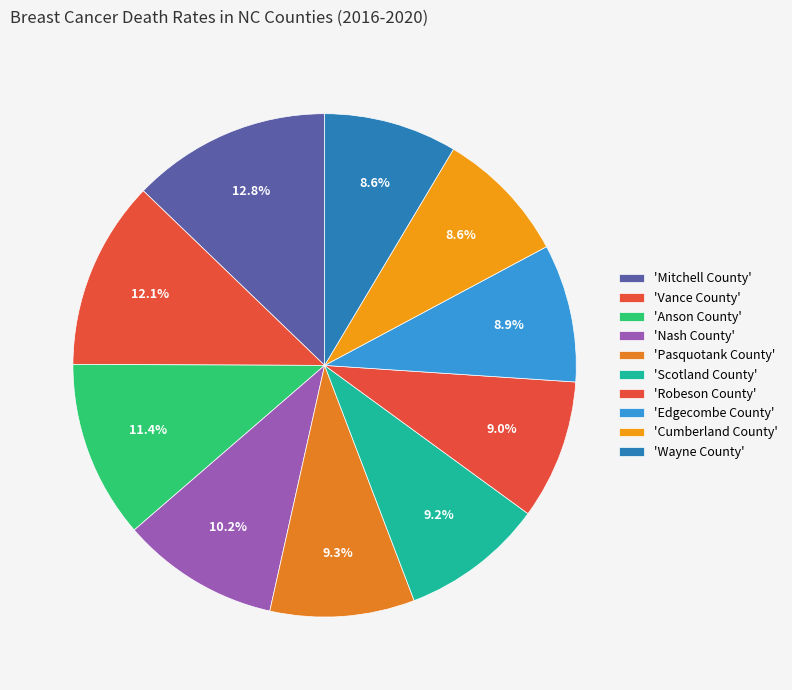

How many slices are in this pie chart?

10